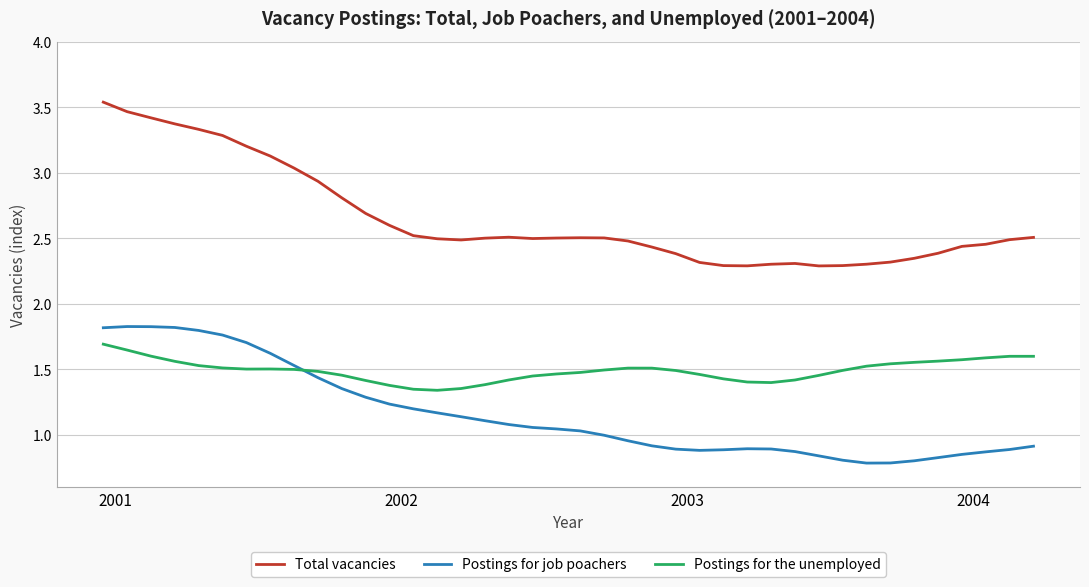

List the series in order of their peak value, highest first.

Total vacancies, Postings for job poachers, Postings for the unemployed